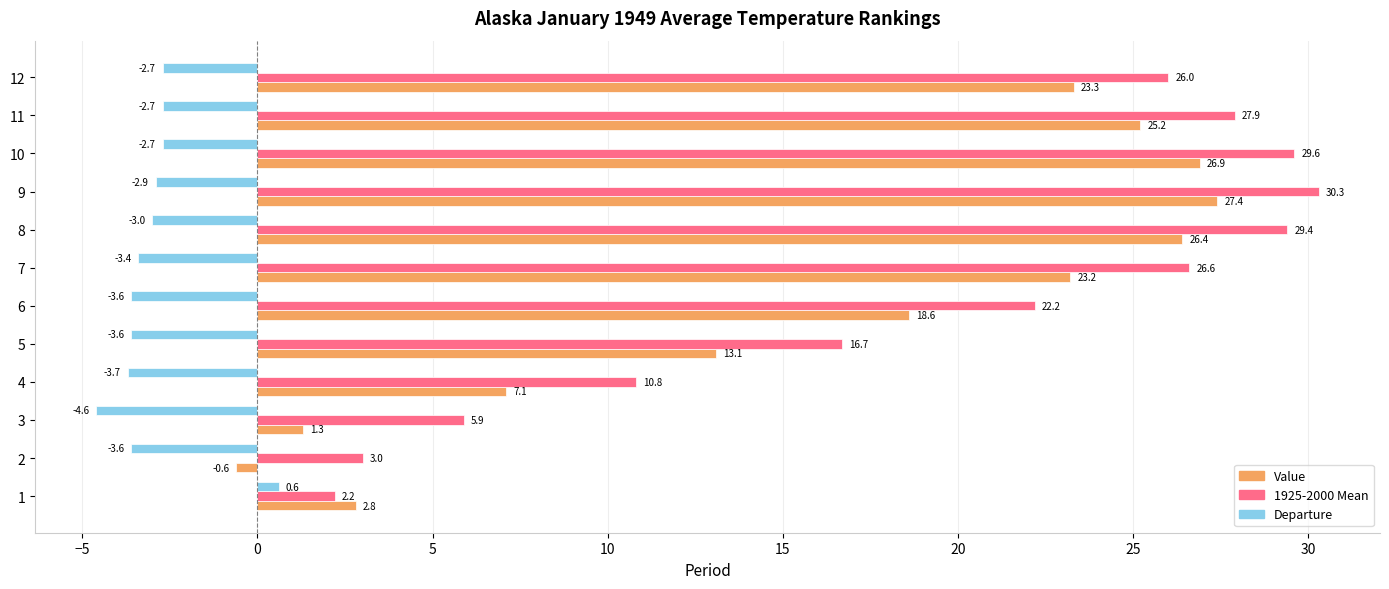

Which category has the highest value across all series?

9